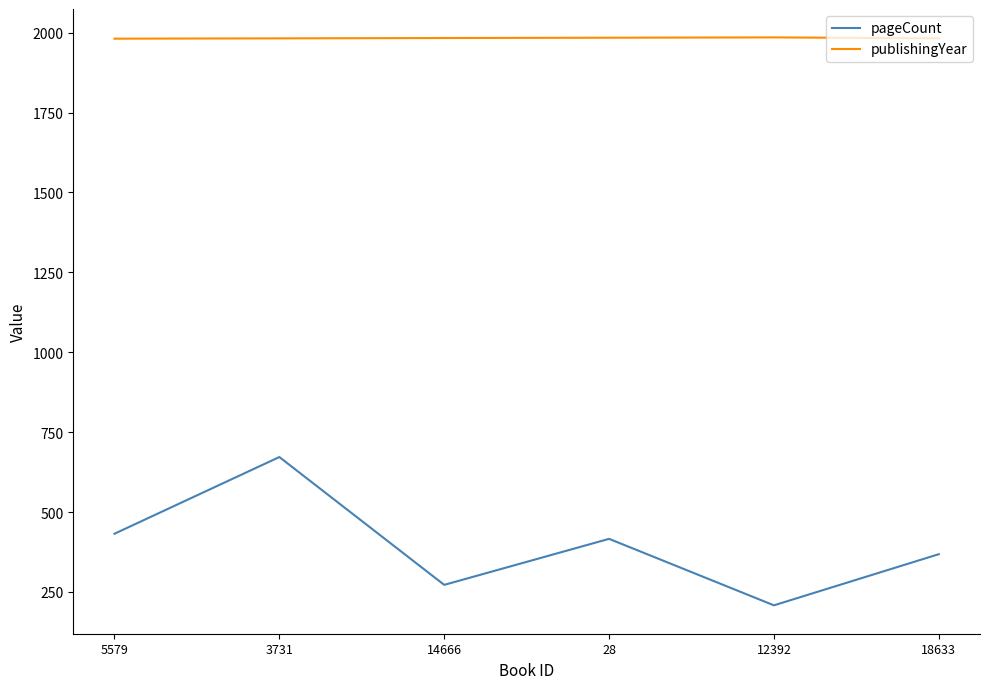

What is the minimum value shown in the chart?

208